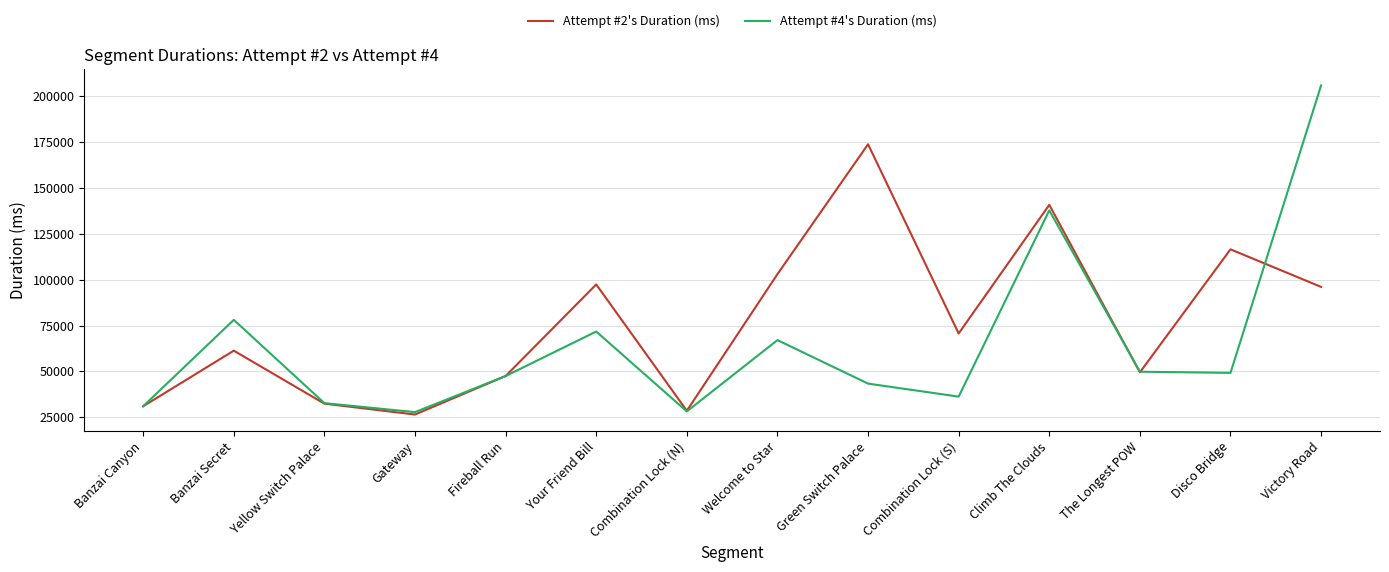

Rank the series at Green Switch Palace from highest to lowest value.

Attempt #2's Duration (ms), Attempt #4's Duration (ms)